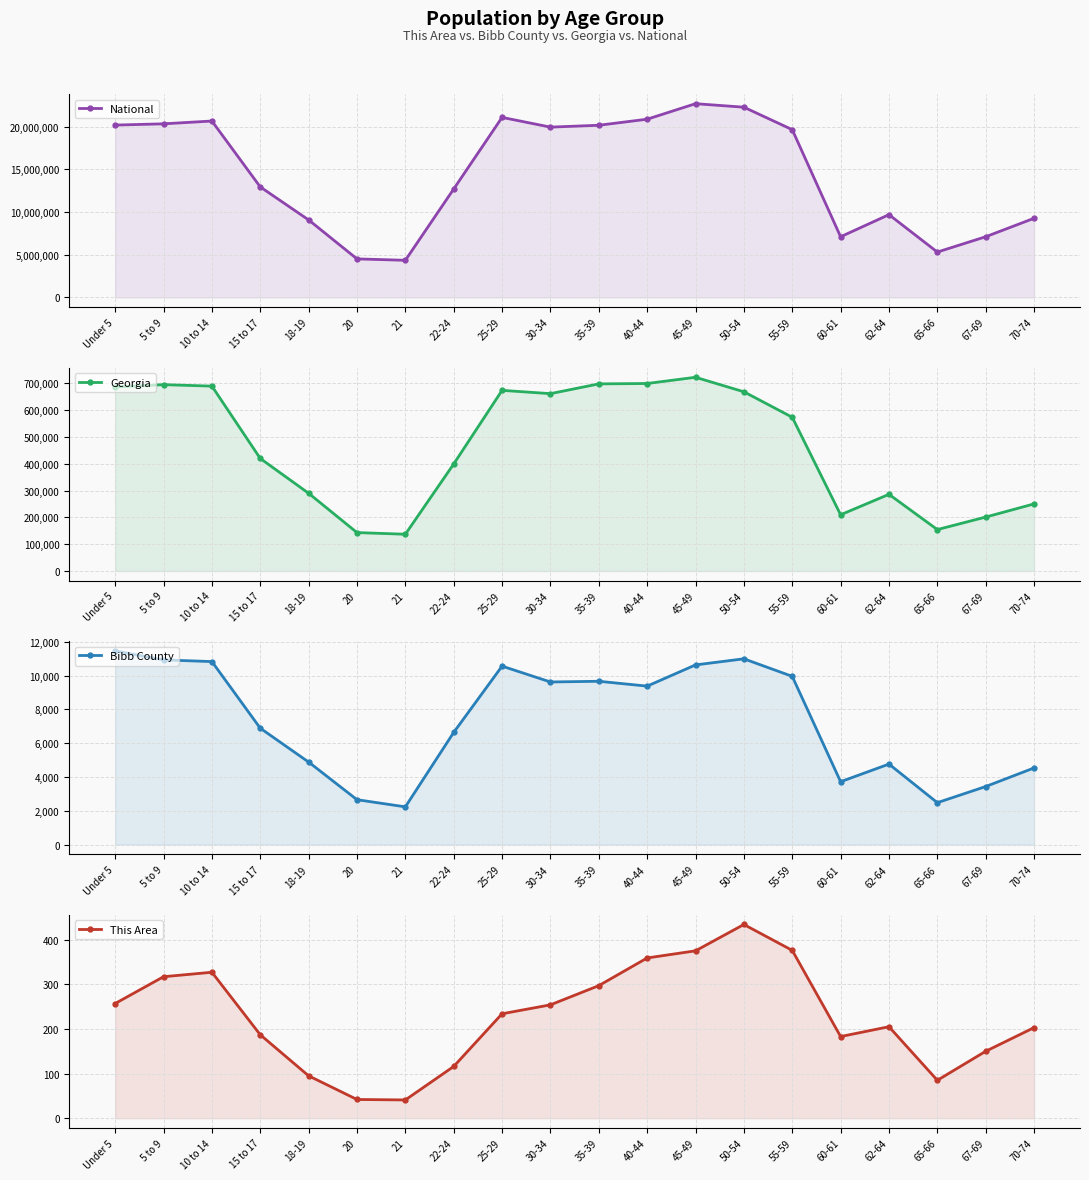

At which label does This Area reach its peak?

50-54